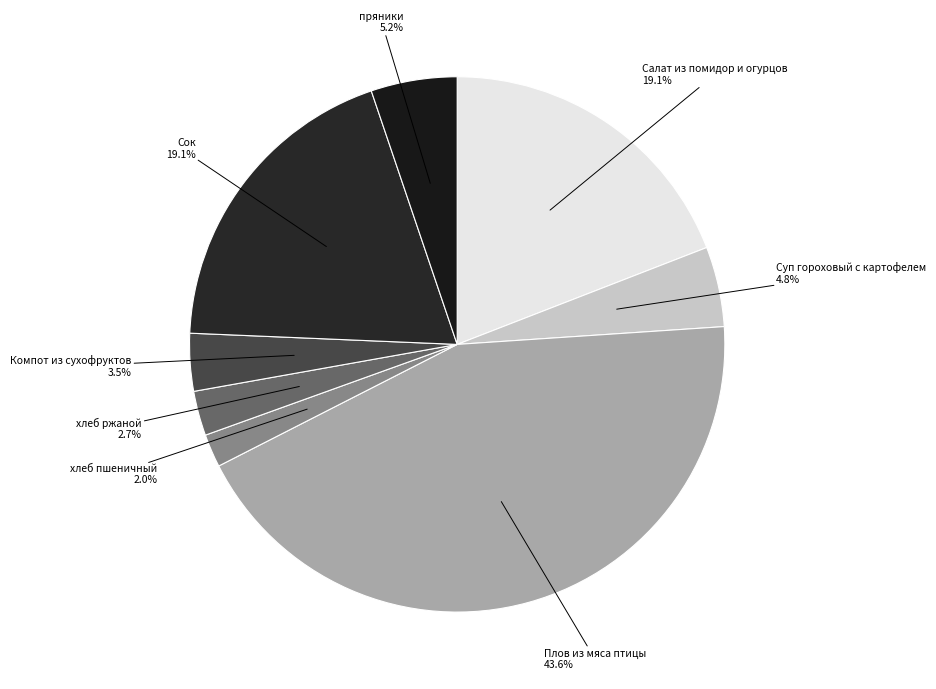

How many segments does this pie chart have?

8